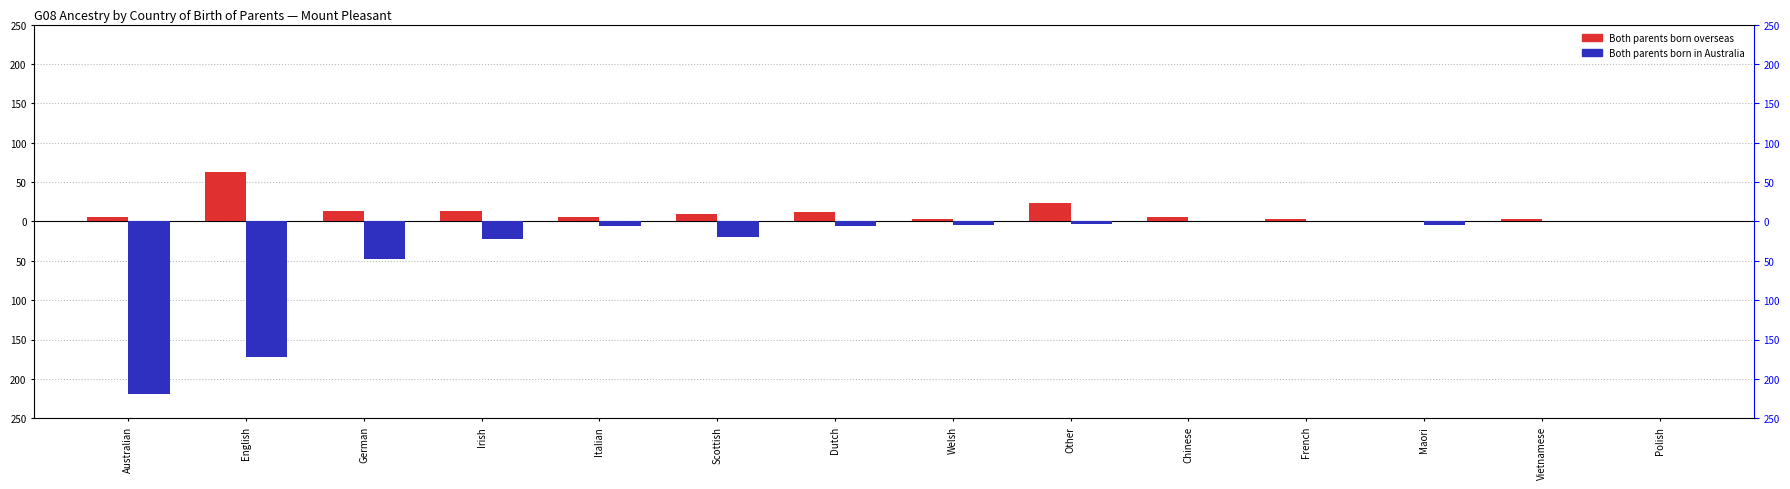

How many categories are shown in the chart?

14